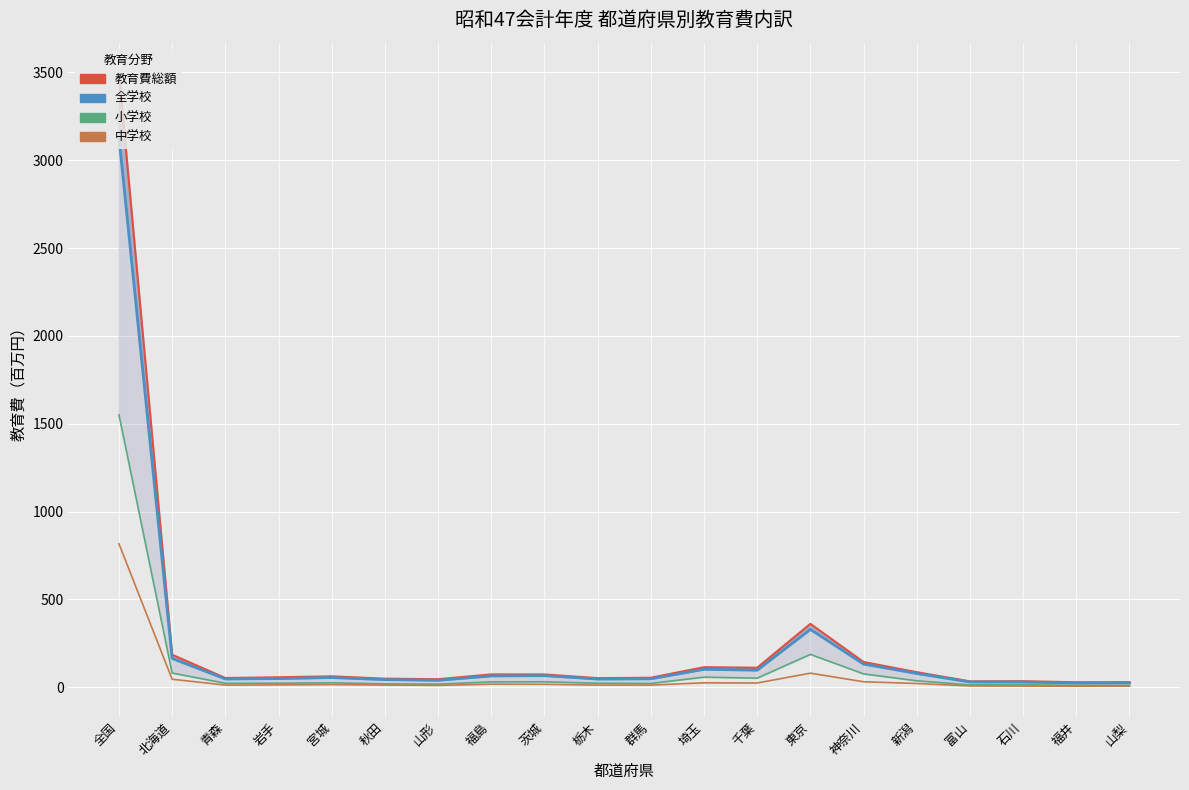

True or false: 中学校 and 小学校 cross at least once.

False